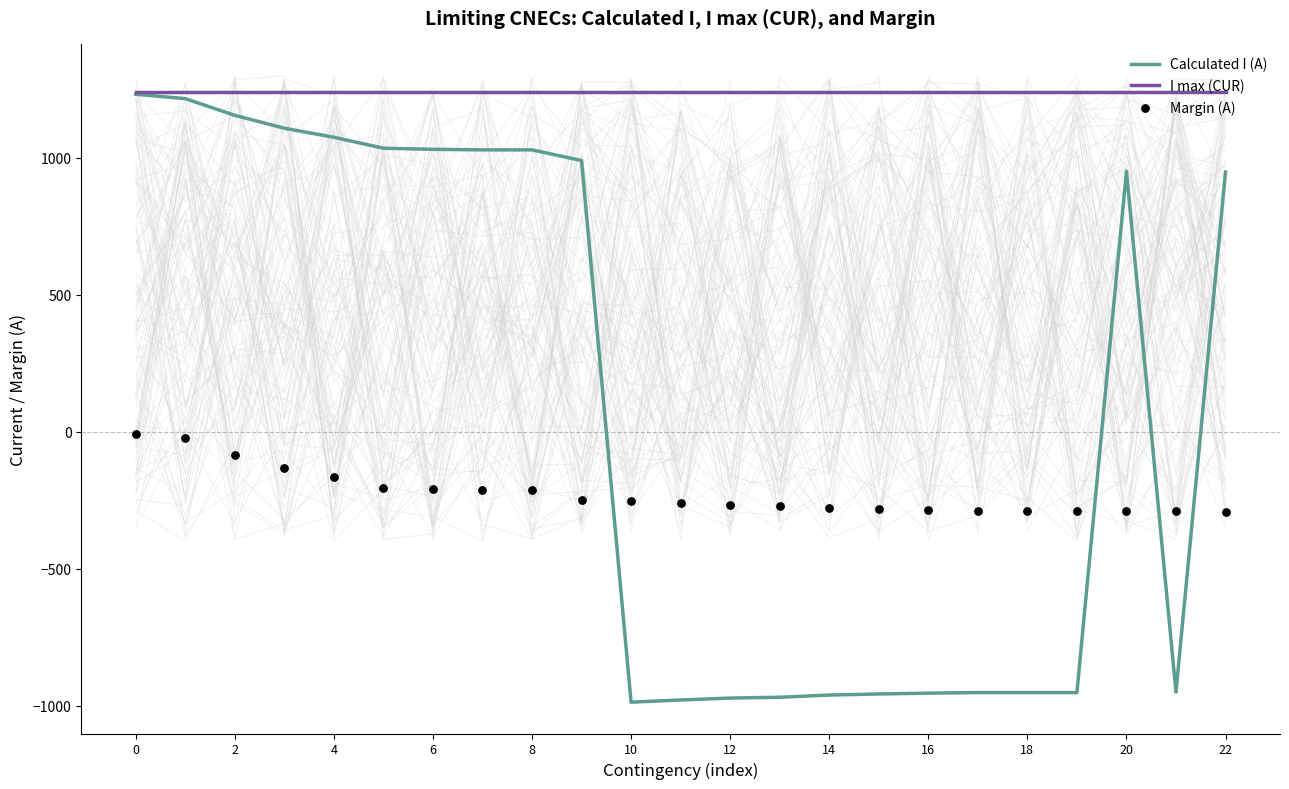

Which series reaches the maximum Y coordinate?

I max (CUR)